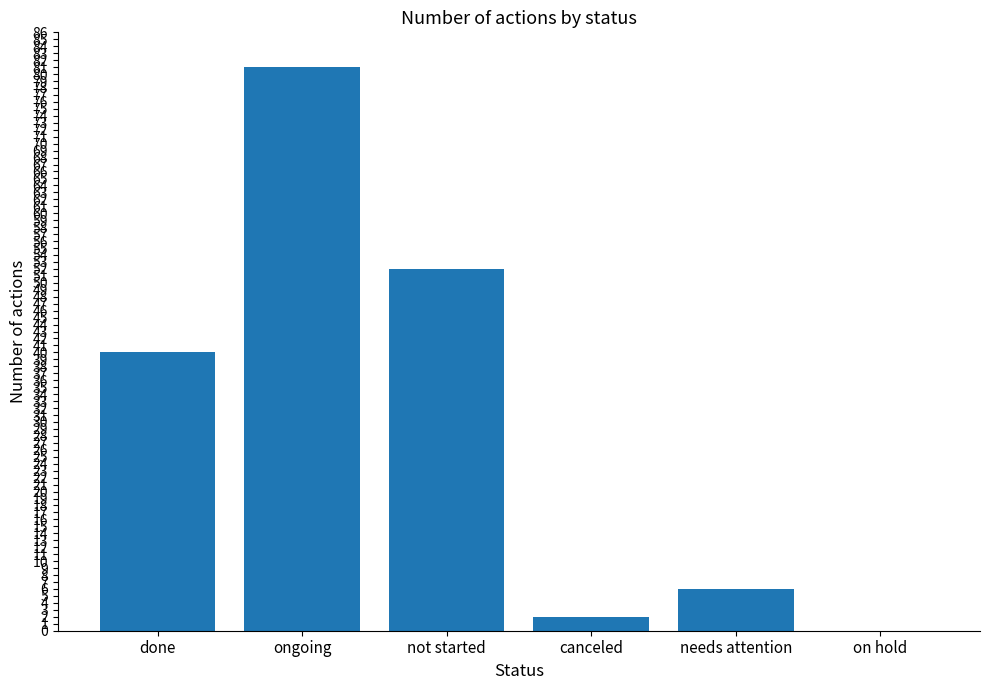

Approximately how many times larger is the value at done compared to not started?

0.8